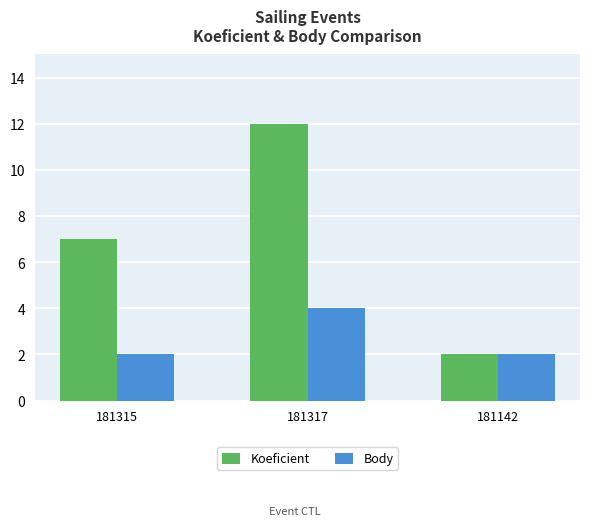

What is the label of the 1st bar from the left?

181315